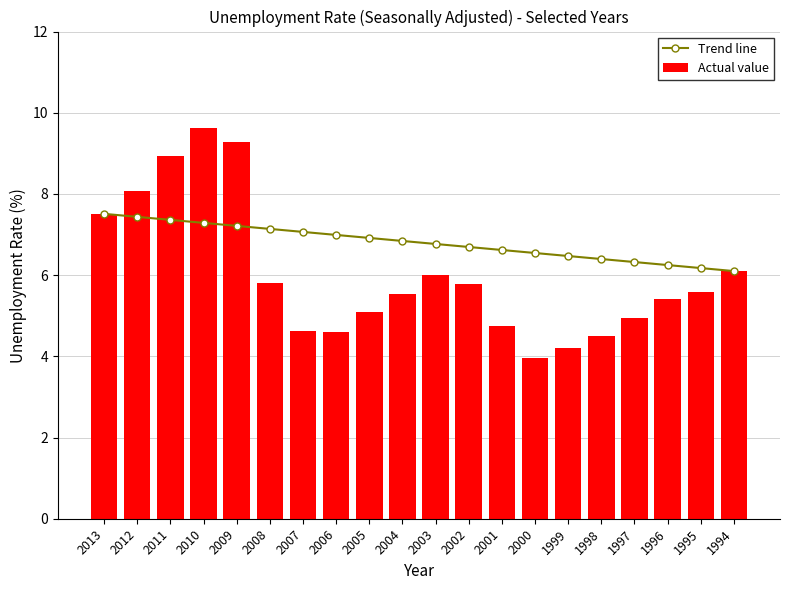

What is the value of the Actual value bar at the 13th from the left?

4.7